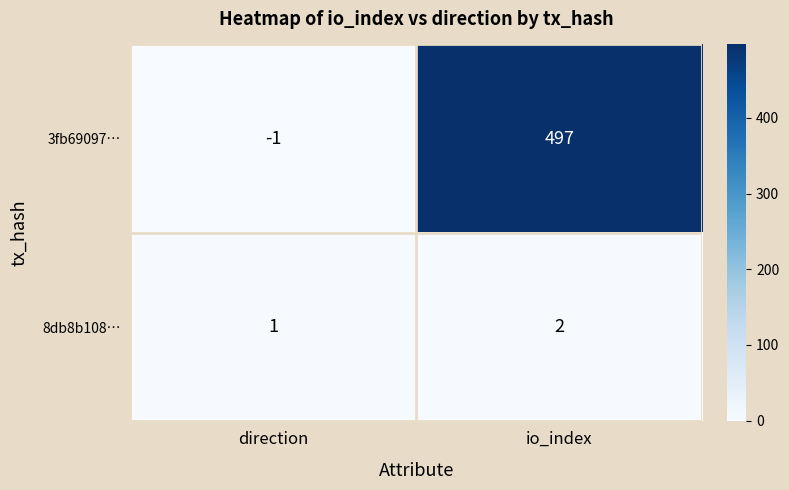

Reading right to left, transcribe all the data shown in this chart.

3fb69097…: 497	-1
8db8b108…: 2	1